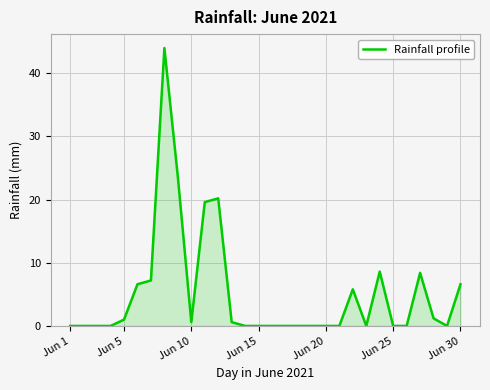

What is the greatest value displayed?

44.0